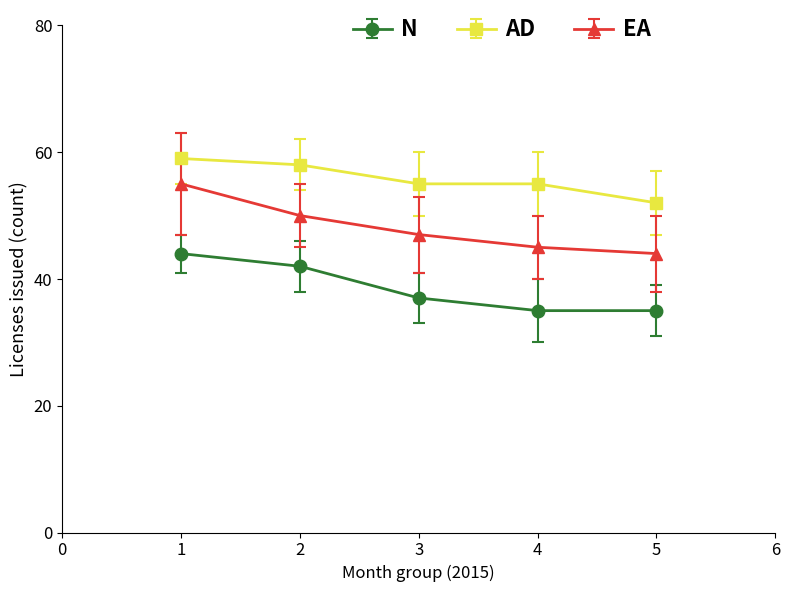

What is the value of the EA point at the 4th from the left?

45